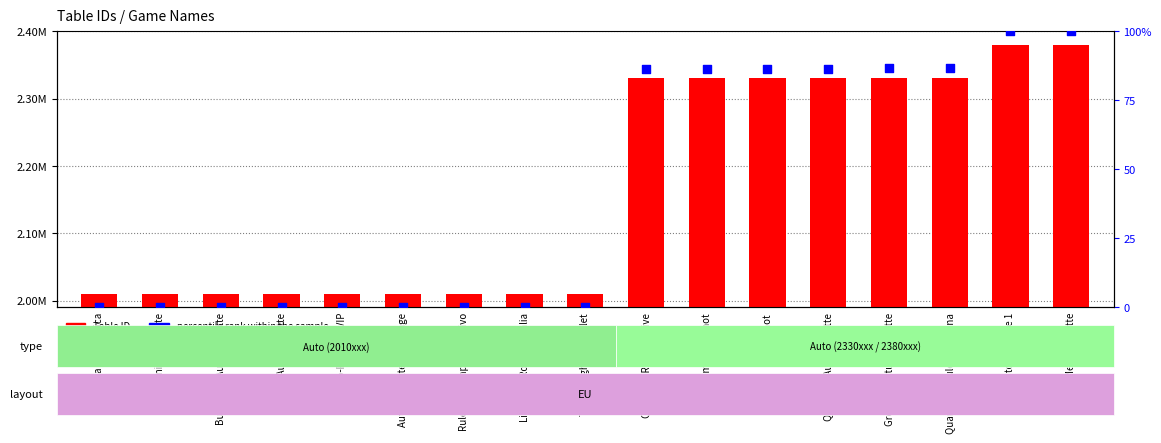

Which series has the largest total across all categories?

Table ID